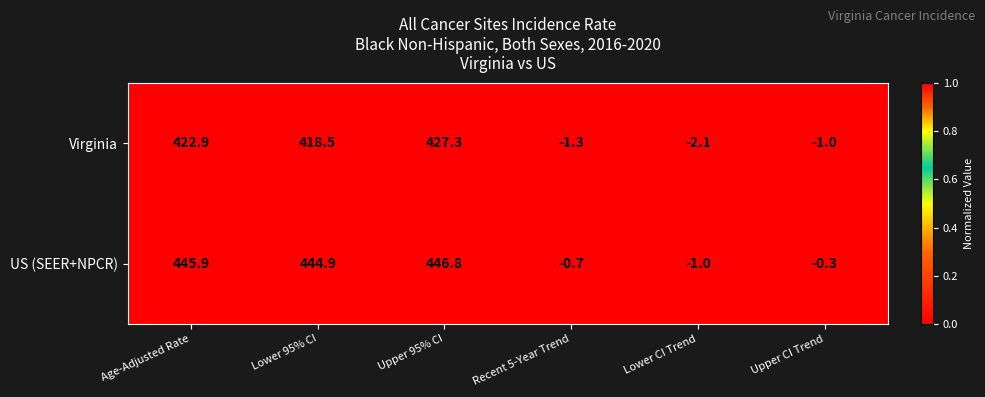

Reading left to right, list all the values displayed in this chart.

Virginia: 422.9	418.5	427.3	-1.3	-2.1	-1.0
US (SEER+NPCR): 445.9	444.9	446.8	-0.7	-1.0	-0.3